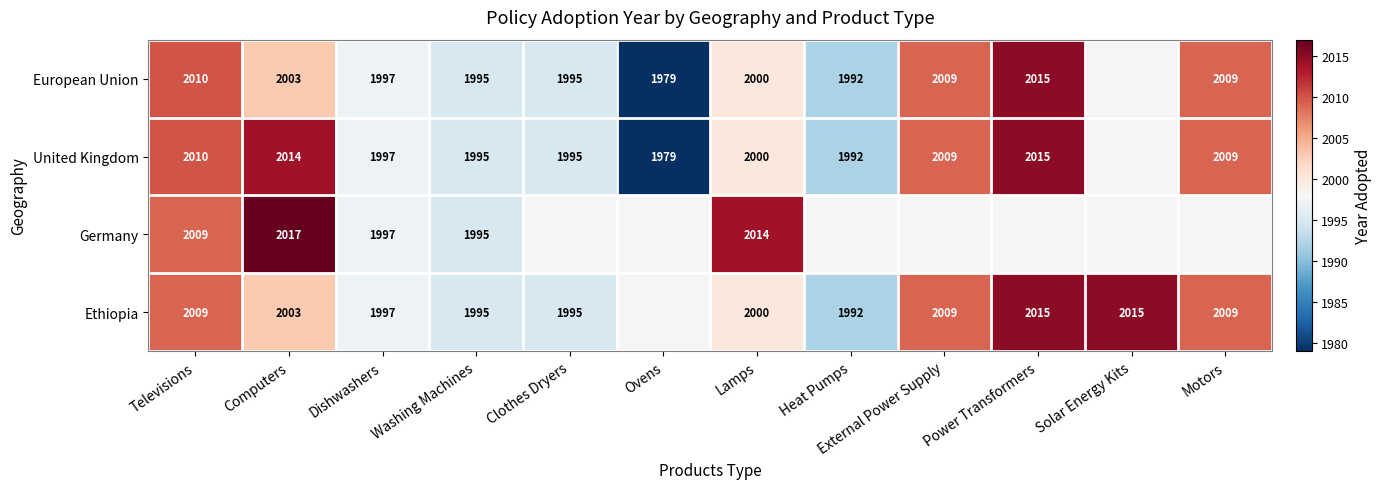

The United Kingdom series shows 1393 at Televisions. True or false?

False